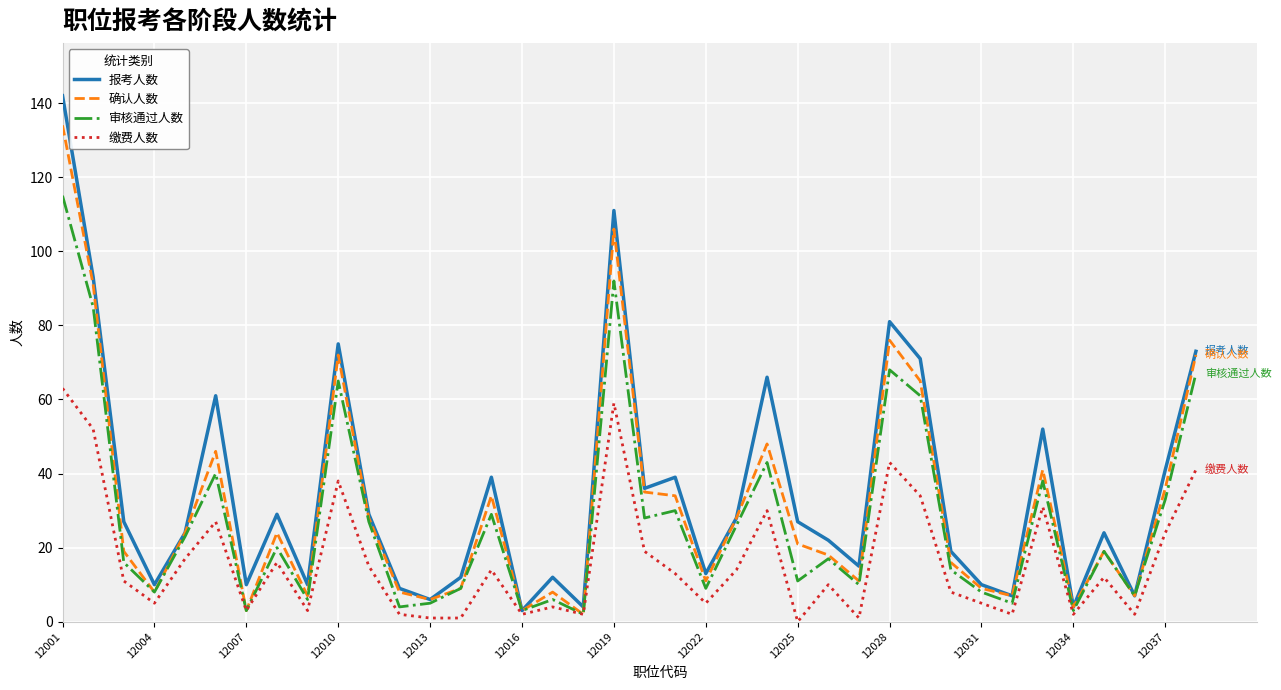

How many lines are shown in the chart?

4